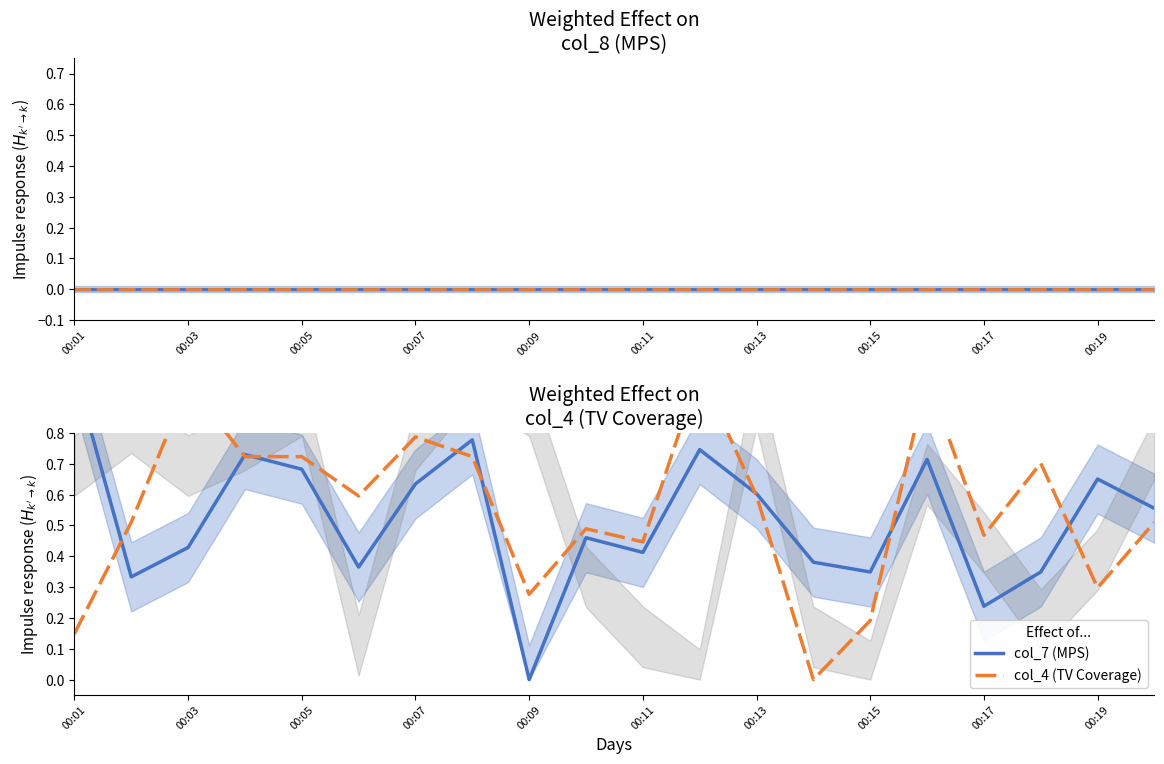

How many interior local peaks does the col_4 (TV Coverage) series have?

6